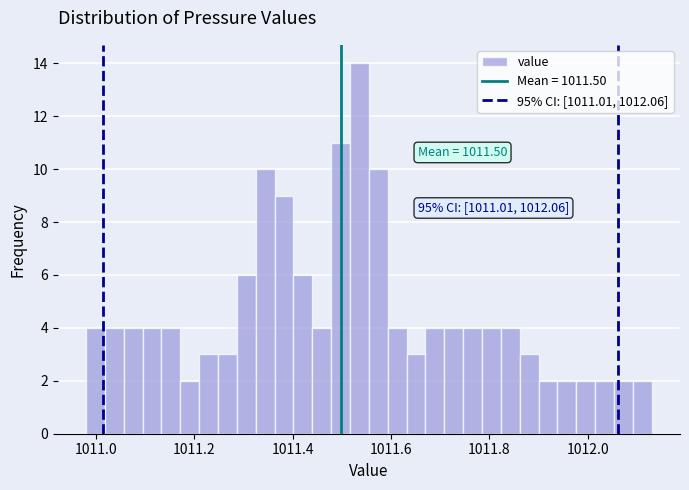

Around what value on the x-axis is the tallest bar? Give the approximate position of its centre, as read against the axis.

1011.54